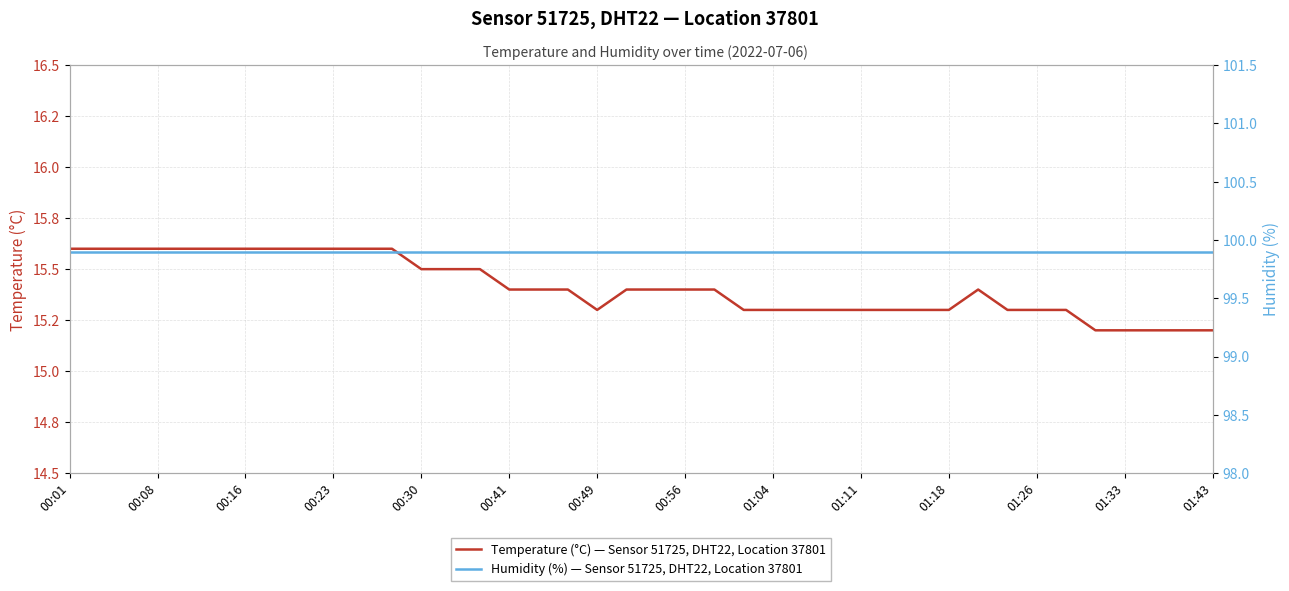

What is the sum of all Temperature (°C) — Sensor 51725, DHT22, Location 37801 values?

616.5